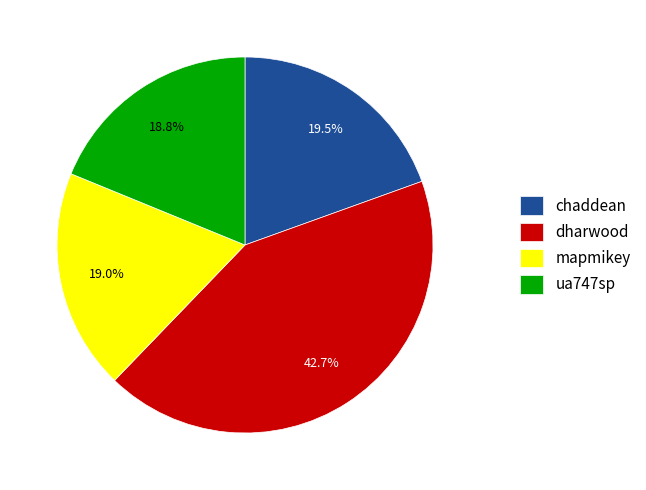

Is it true that ua747sp is 10% of the pie?

False